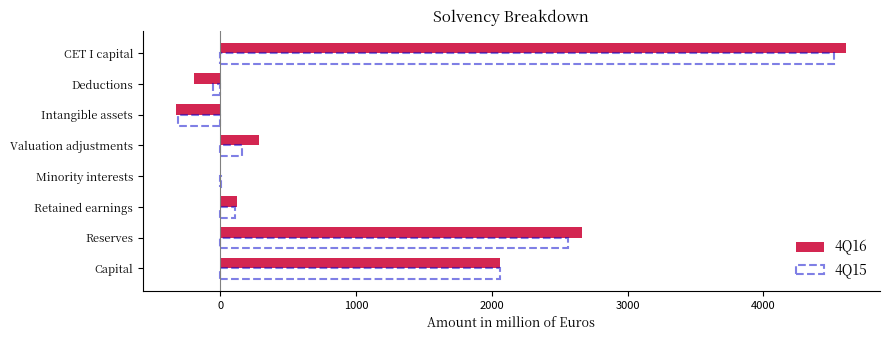

Is it true that 4Q15 equals -314.3 at Intangible assets?

True